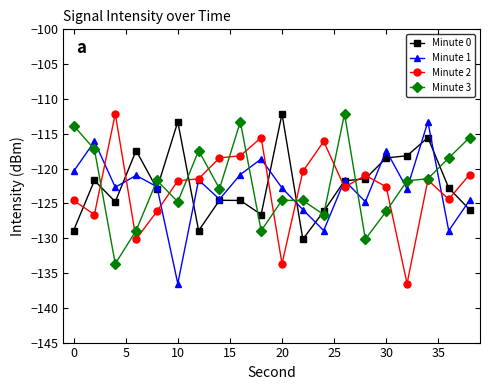

What is the value of the Minute 1 point at the 6th from the left?

-136.5